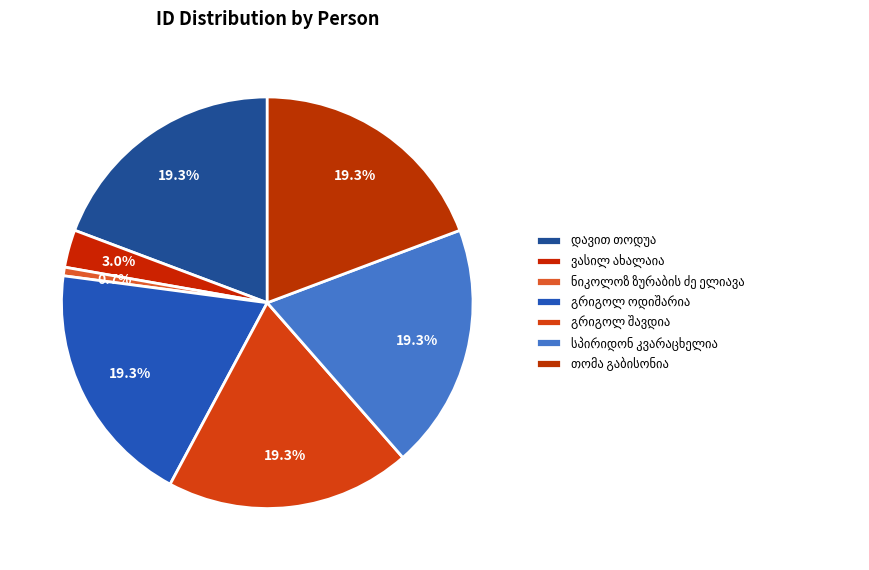

What is the ratio of the value at თომა გაბისონია to the value at ვასილ ახალაია?

6.5